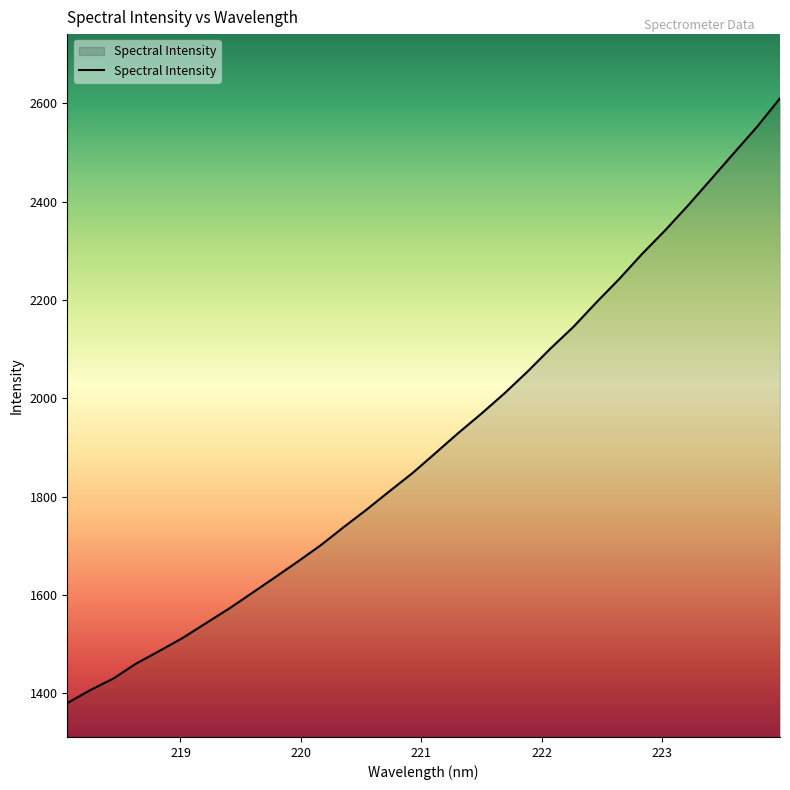

Does the chart have visible grid lines?

No